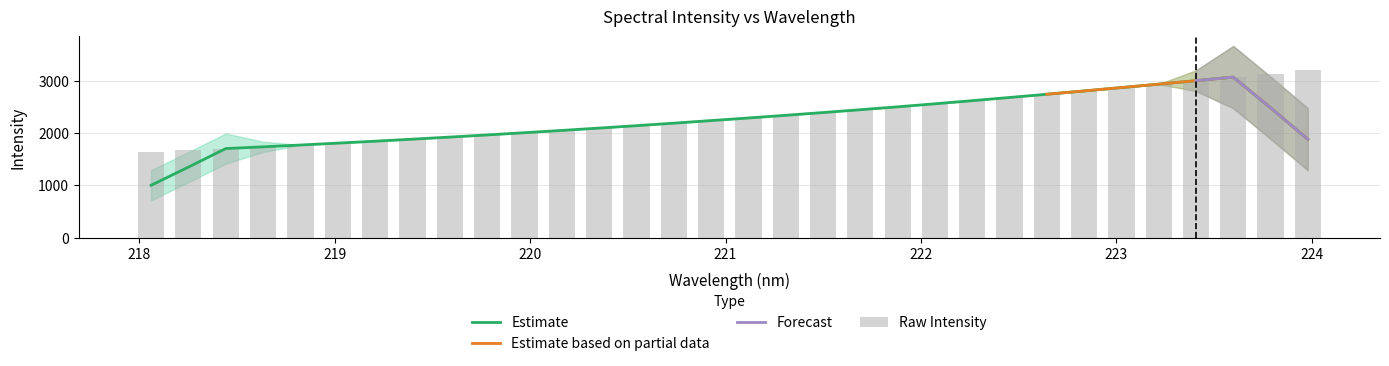

What is the change in value from 220.3533 to 221.8812?

+405.3